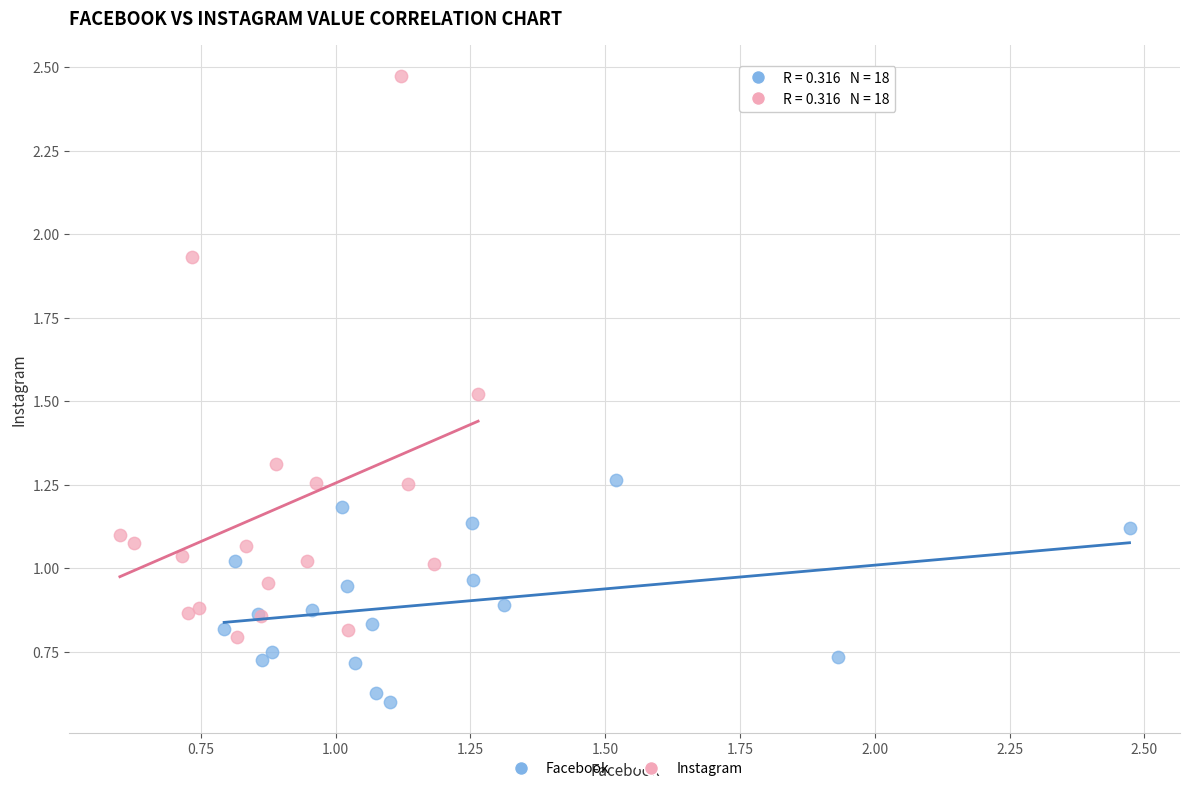

Which series reaches the maximum Y coordinate?

Instagram